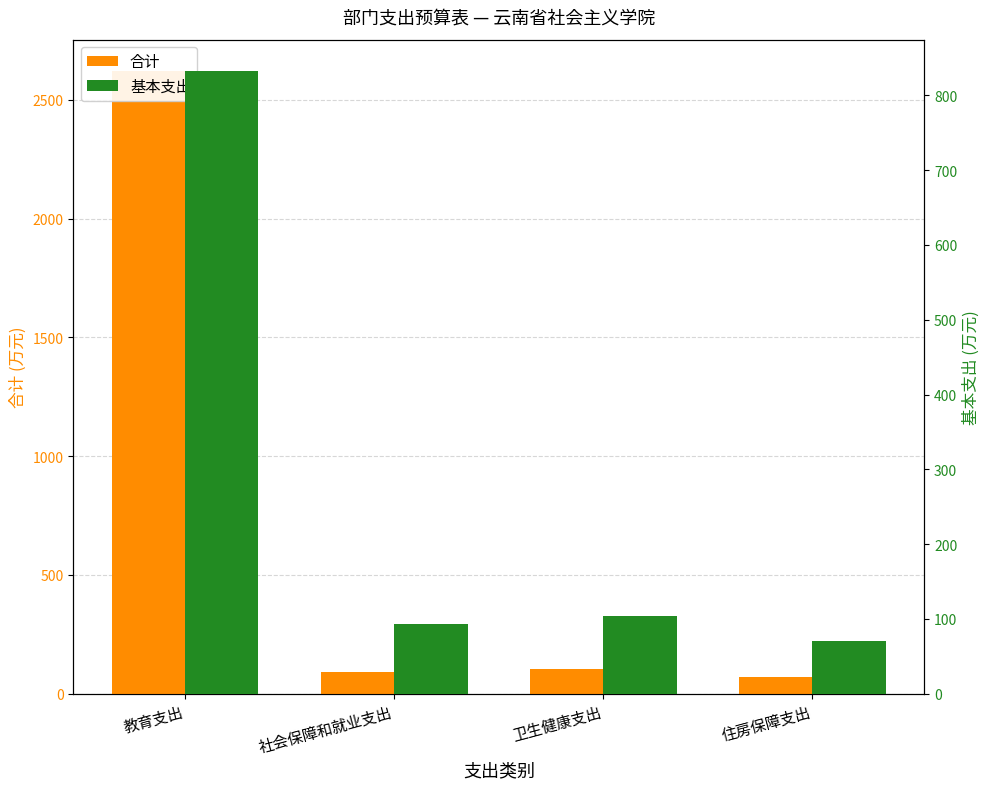

What is the label of the 2nd bar from the left?

社会保障和就业支出